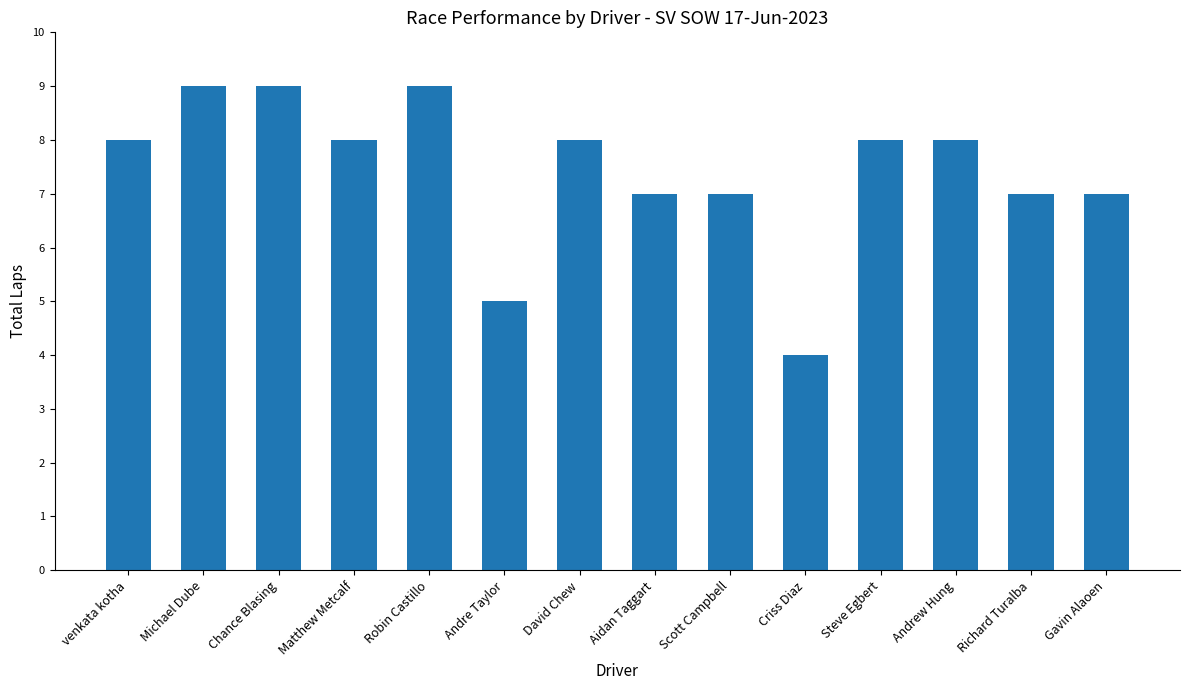

Reading left to right, extract all data points from this chart.

8	9	9	8	9	5	8	7	7	4	8	8	7	7